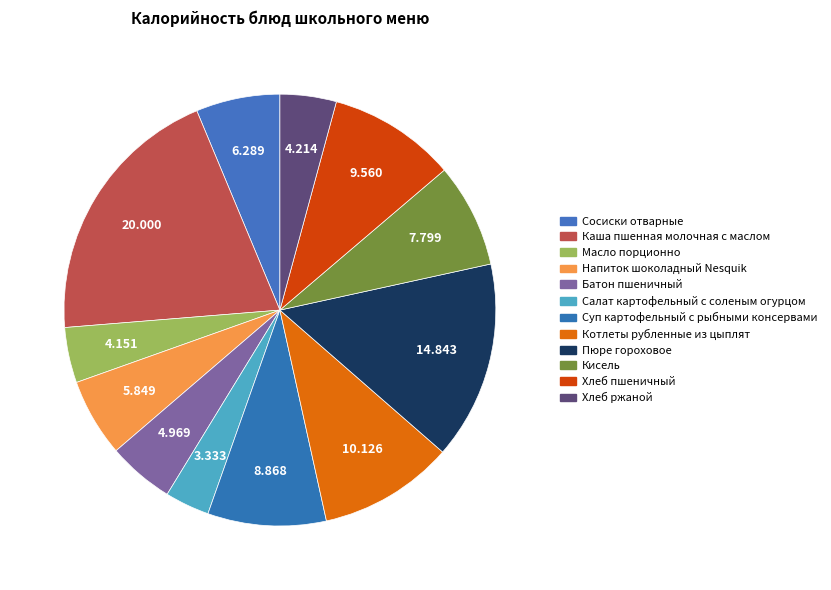

What percentage is the Сосиски отварные slice, to the nearest percent?

6%